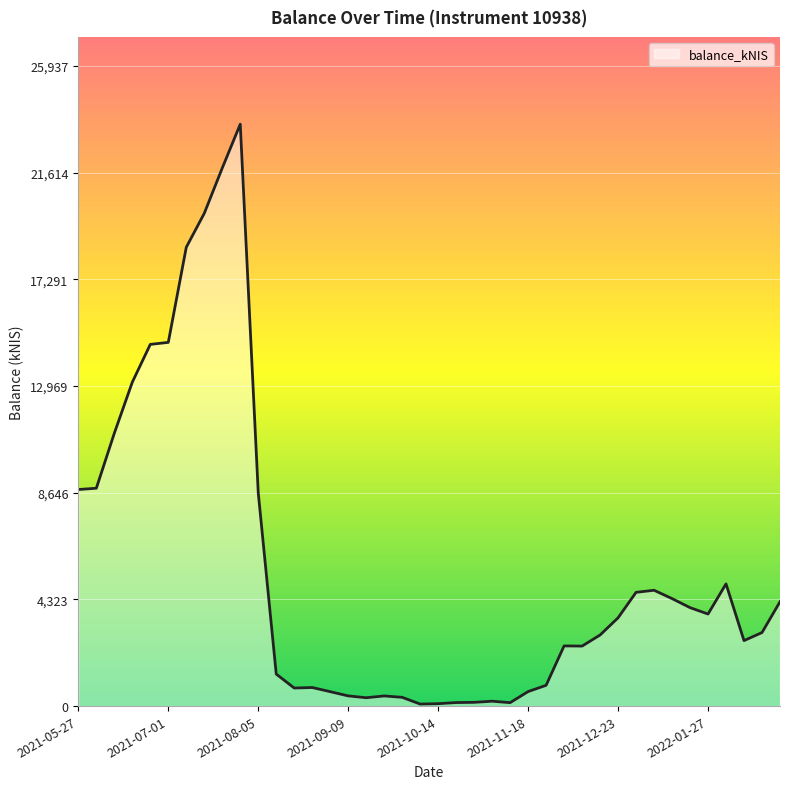

What is the maximum value shown in the chart?

23579.3